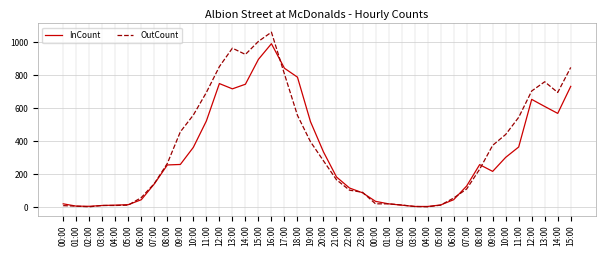

Reading left to right, transcribe all the data shown in this chart.

InCount: 00:00=20	01:00=6	02:00=5	03:00=10	04:00=12	05:00=15	06:00=45	07:00=141	08:00=256	09:00=259	10:00=363	11:00=523	12:00=750	13:00=718	14:00=746	15:00=897	16:00=992	17:00=843	18:00=789	19:00=519	20:00=335	21:00=183	22:00=116	23:00=87	00:00=35	01:00=20	02:00=12	03:00=4	04:00=4	05:00=13	06:00=45	07:00=128	08:00=258	09:00=217	10:00=302	11:00=365	12:00=654	13:00=611	14:00=569	15:00=733
OutCount: 00:00=9	01:00=6	02:00=2	03:00=10	04:00=10	05:00=12	06:00=58	07:00=143	08:00=265	09:00=457	10:00=559	11:00=696	12:00=853	13:00=965	14:00=927	15:00=1006	16:00=1062	17:00=808	18:00=557	19:00=397	20:00=281	21:00=166	22:00=103	23:00=90	00:00=20	01:00=20	02:00=13	03:00=4	04:00=2	05:00=12	06:00=55	07:00=110	08:00=230	09:00=375	10:00=441	11:00=545	12:00=705	13:00=761	14:00=696	15:00=848